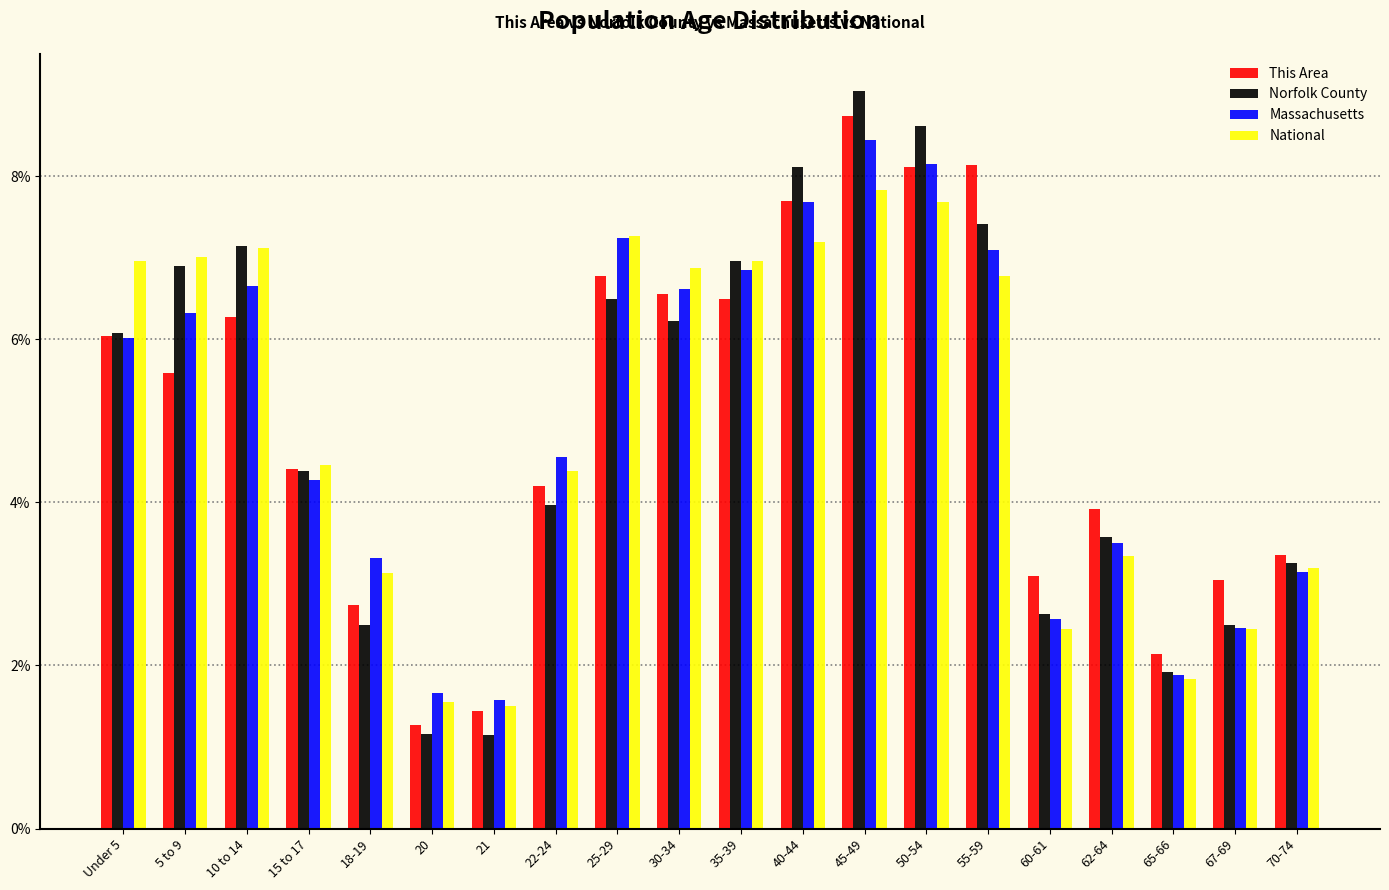

True or false: Massachusetts has a value of 8.4 at 45-49.

True